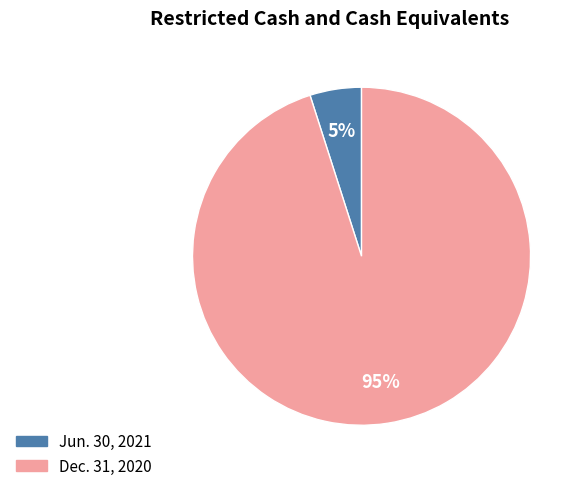

Which category has the smallest portion of the pie?

Jun. 30, 2021